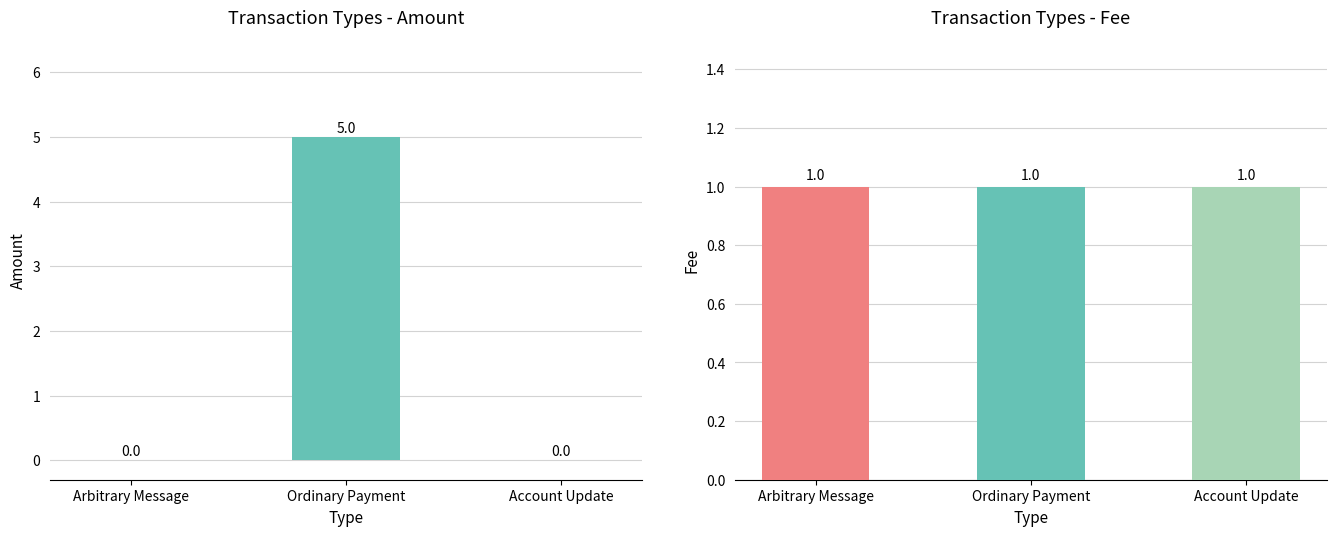

What position from the left is Ordinary Payment?

2